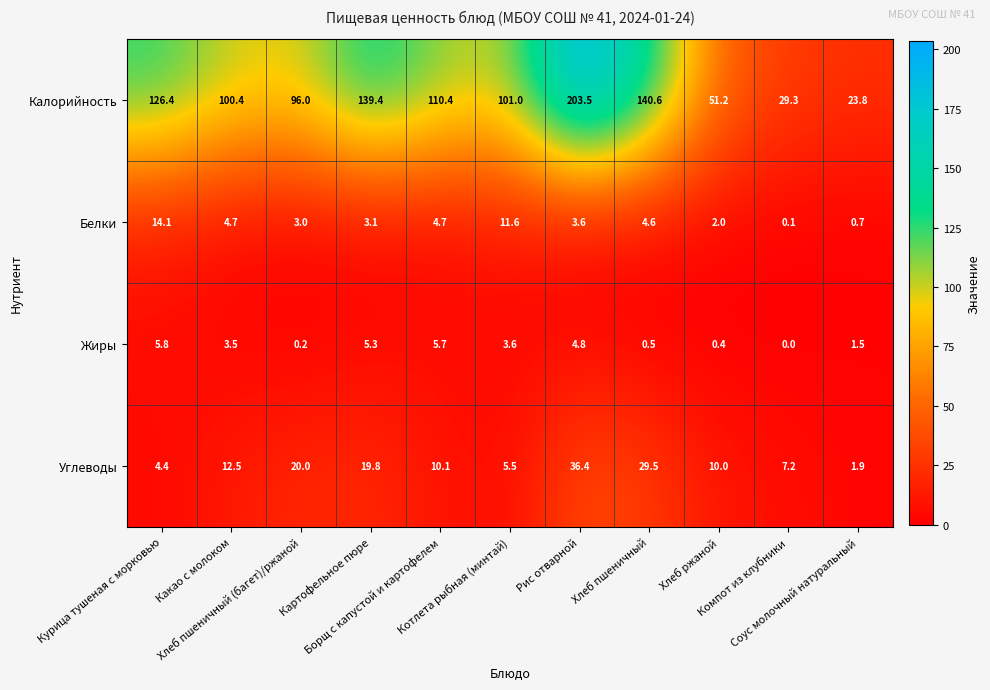

What is the maximum value shown in the chart?

203.5